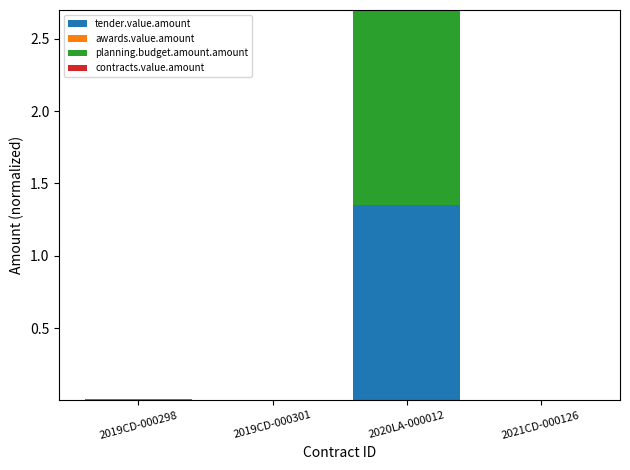

At which category is the sum across all series the highest?

2020LA-000012